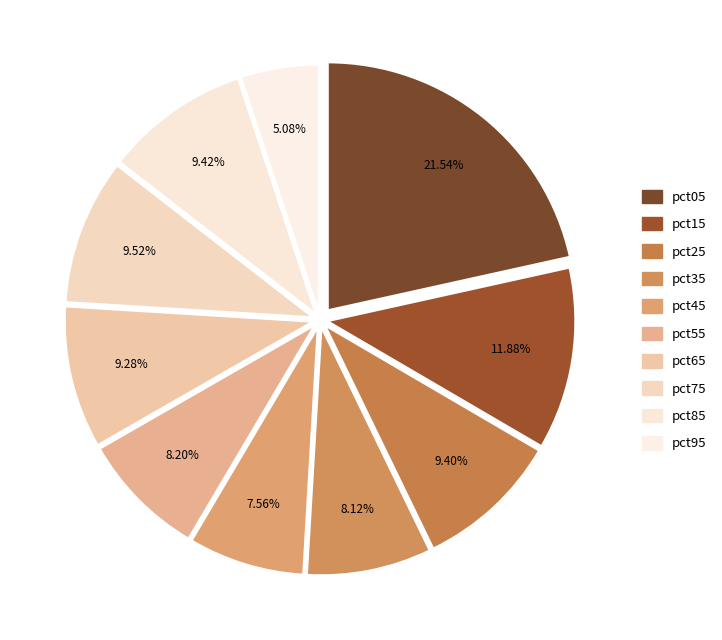

To the nearest percent, what is the average slice percentage?

10%